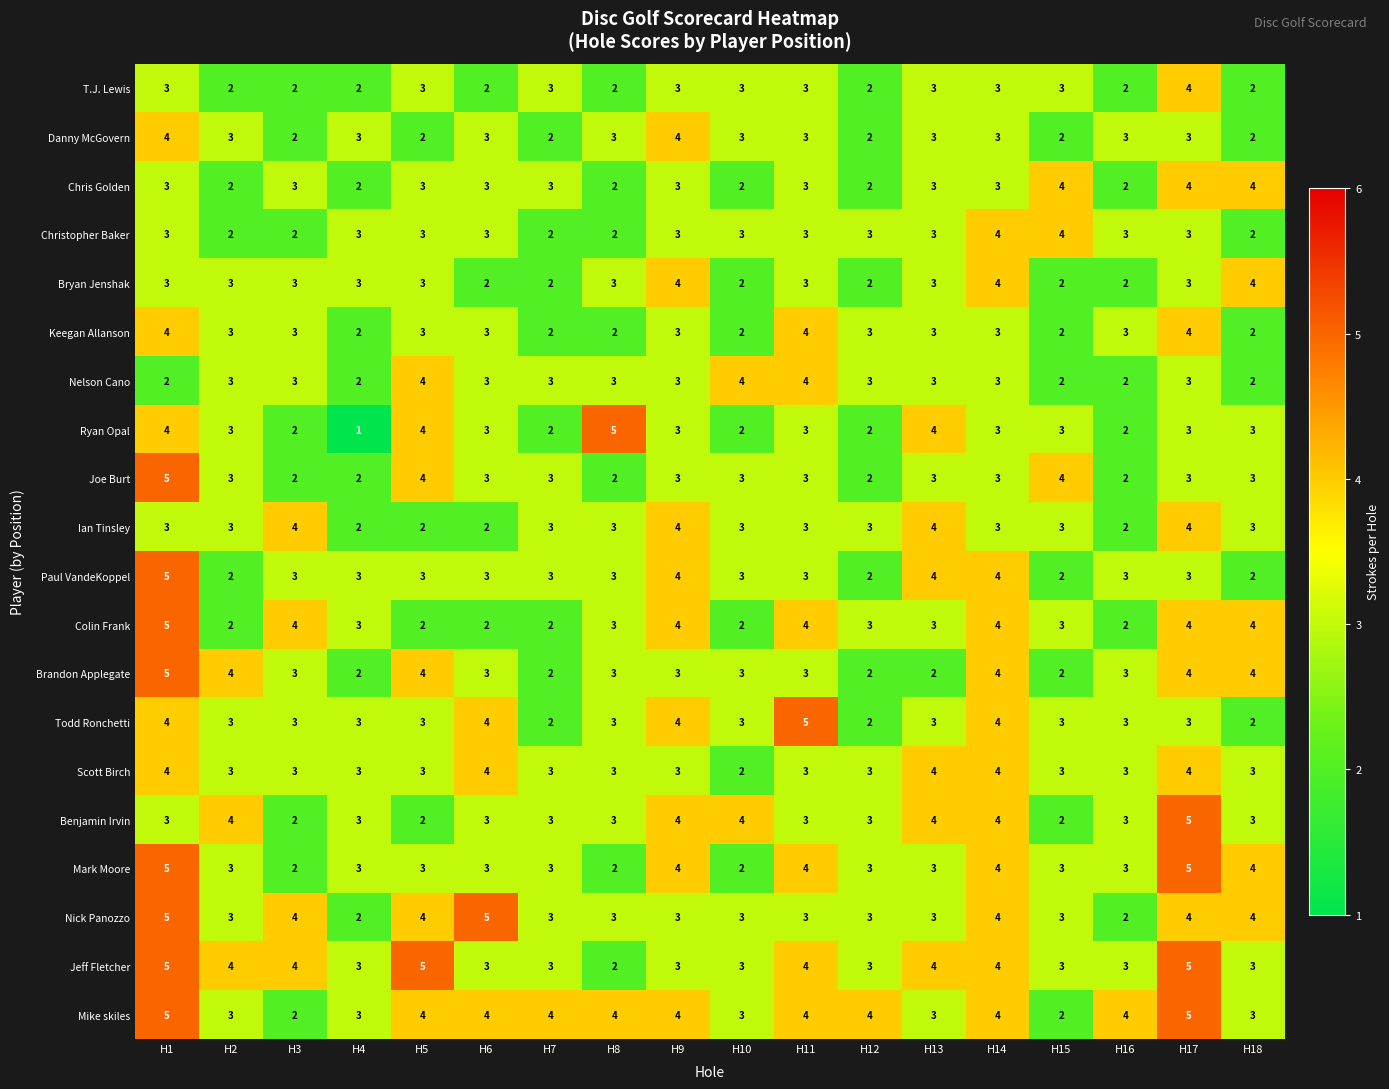

What is the sum of the Nick Panozzo values at H11 and H8?

6